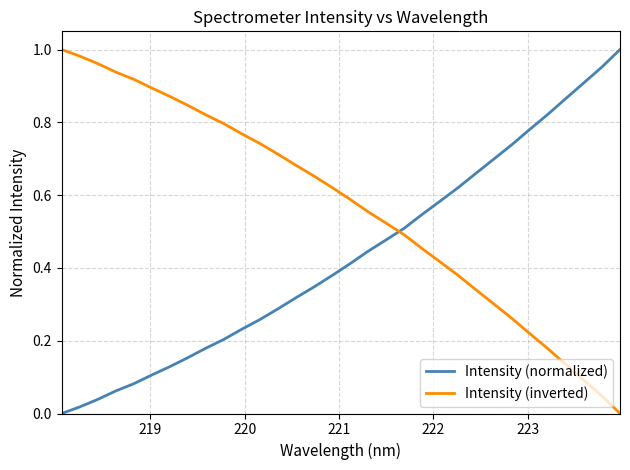

Rank the series by their average value, from lowest to highest.

Intensity (normalized), Intensity (inverted)